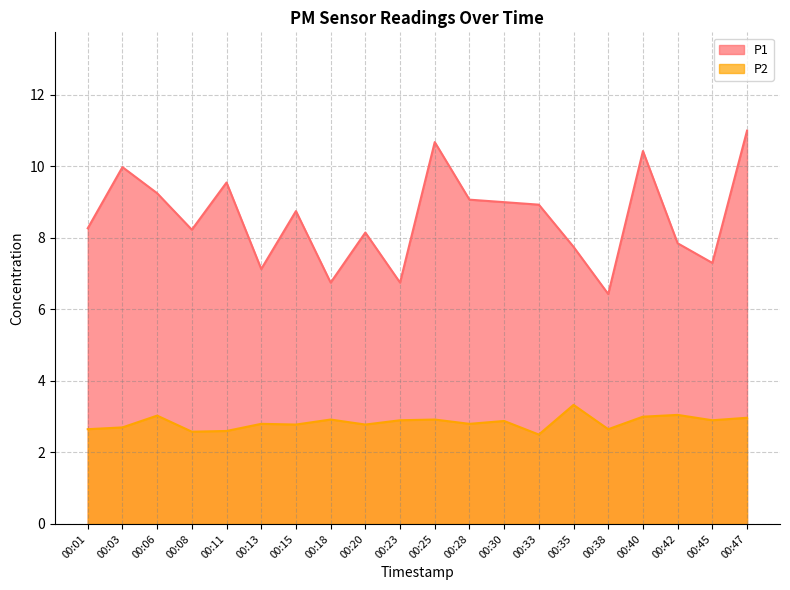

How many interior local peaks does the P2 series have?

7